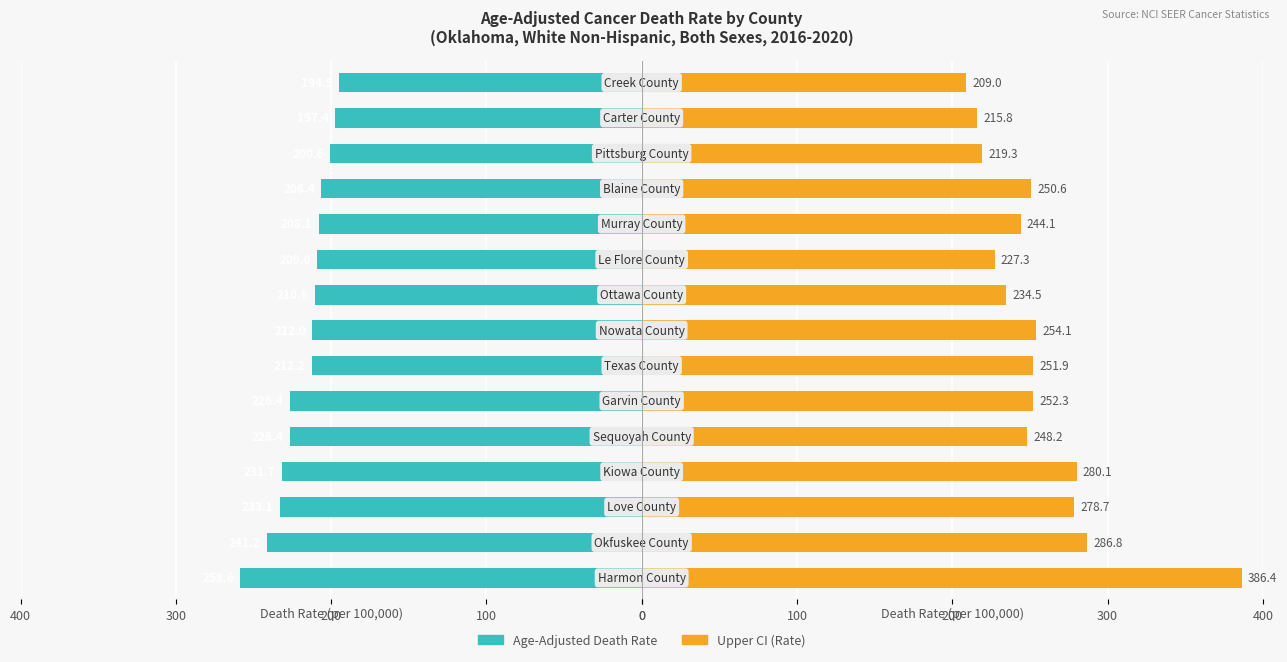

Reading right to left, transcribe all the data shown in this chart.

Age-Adjusted Death Rate: -194.9	-197.4	-200.6	-206.4	-208.1	-209.0	-210.6	-212.0	-212.2	-226.4	-226.4	-231.7	-233.1	-241.2	-258.6
Upper CI (Rate): 209.0	215.8	219.3	250.6	244.1	227.3	234.5	254.1	251.9	252.3	248.2	280.1	278.7	286.8	386.4